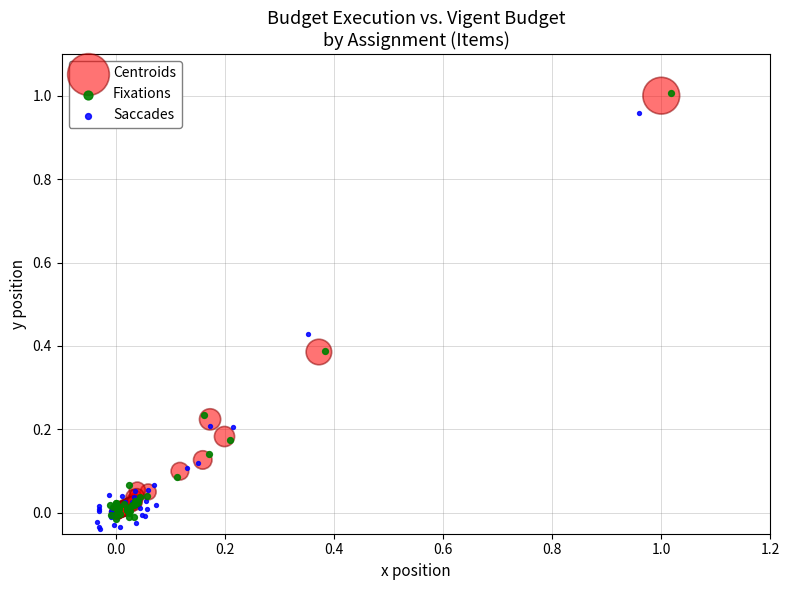

What are all the series names shown in the legend?

Centroids, Fixations, Saccades